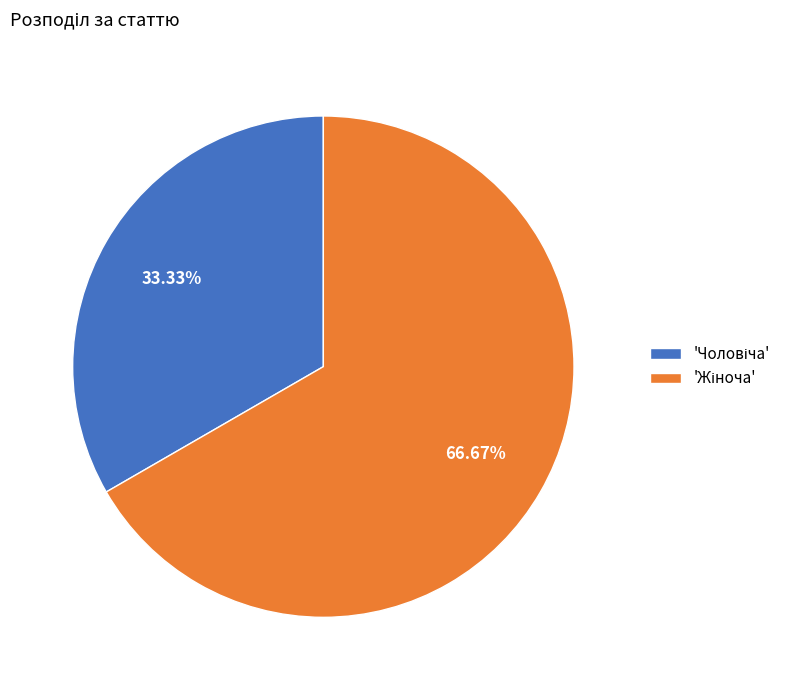

How many slices are in this pie chart?

2